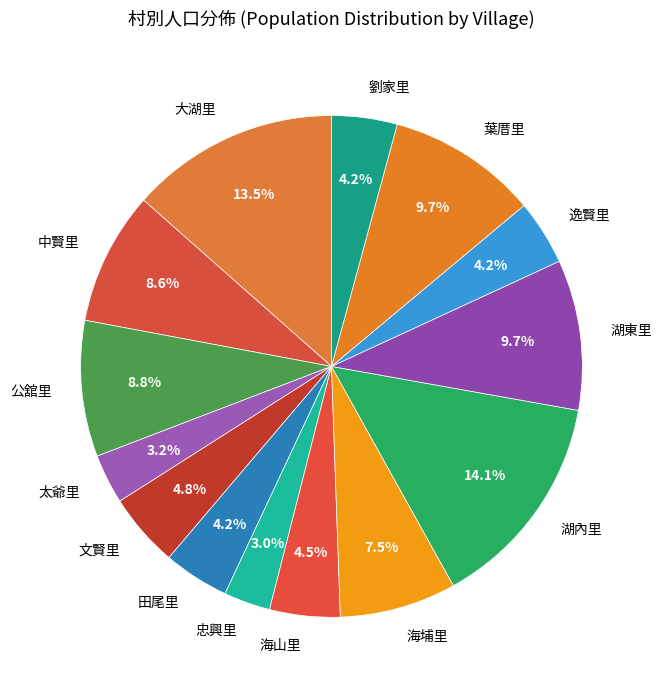

Which category has the biggest portion of the pie?

湖內里